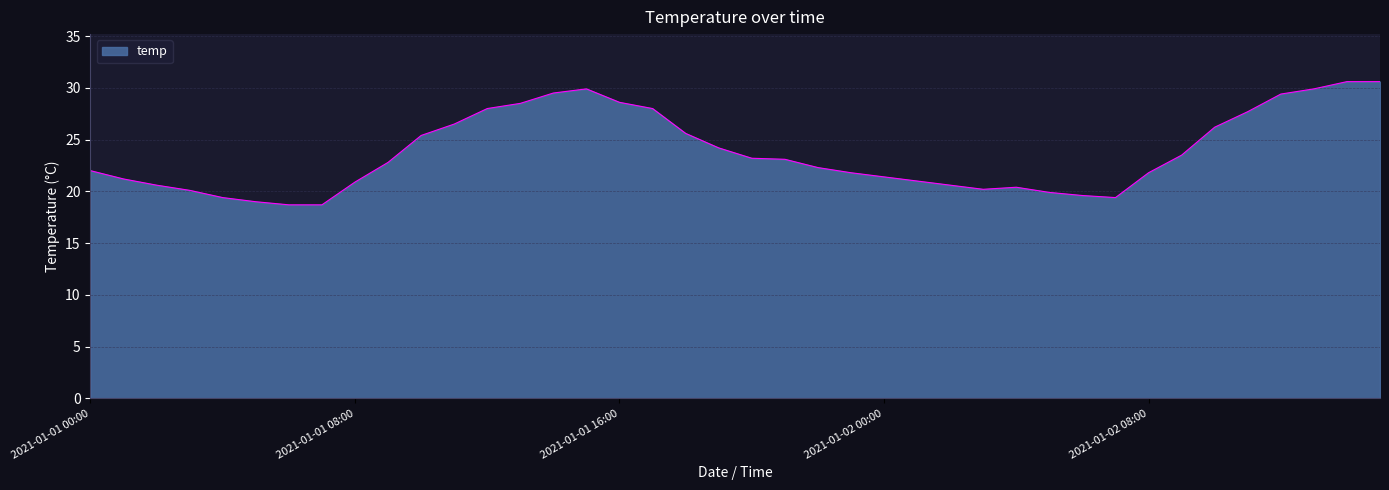

What is the difference between the maximum and minimum values?

11.9